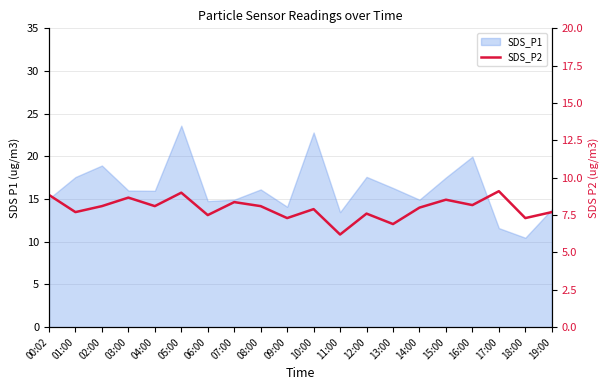

What is the smallest value displayed?

6.2